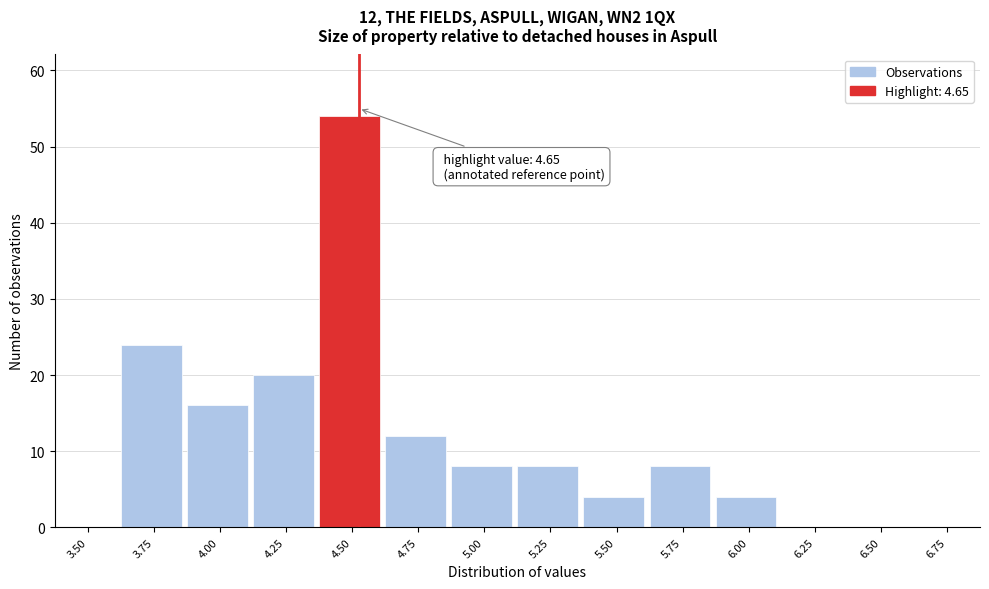

Reading left to right, transcribe all the data shown in this chart.

3.50=0	3.75=24	4.00=16	4.25=20	4.50=54	4.75=12	5.00=8	5.25=8	5.50=4	5.75=8	6.00=4	6.25=0	6.50=0	6.75=0